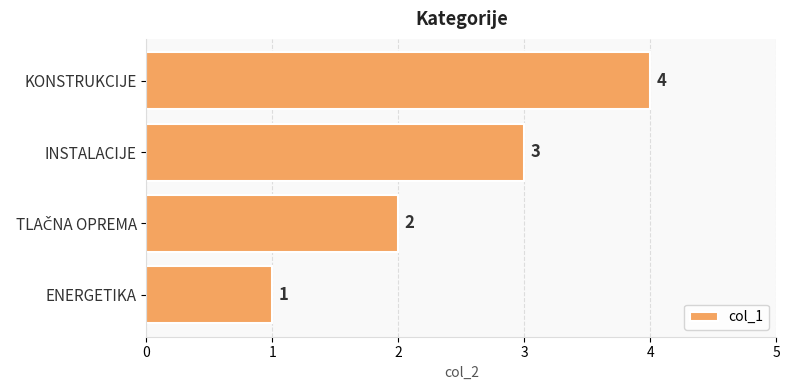

At which category does the chart reach its peak across all series?

KONSTRUKCIJE